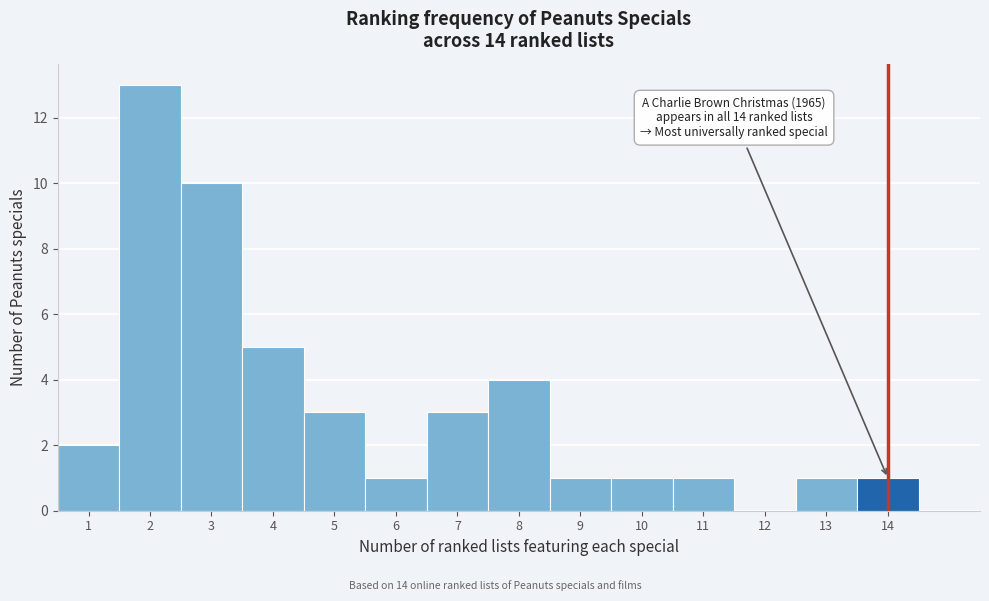

Over which range of the x-axis is the bar tallest?

1.5 to 2.5